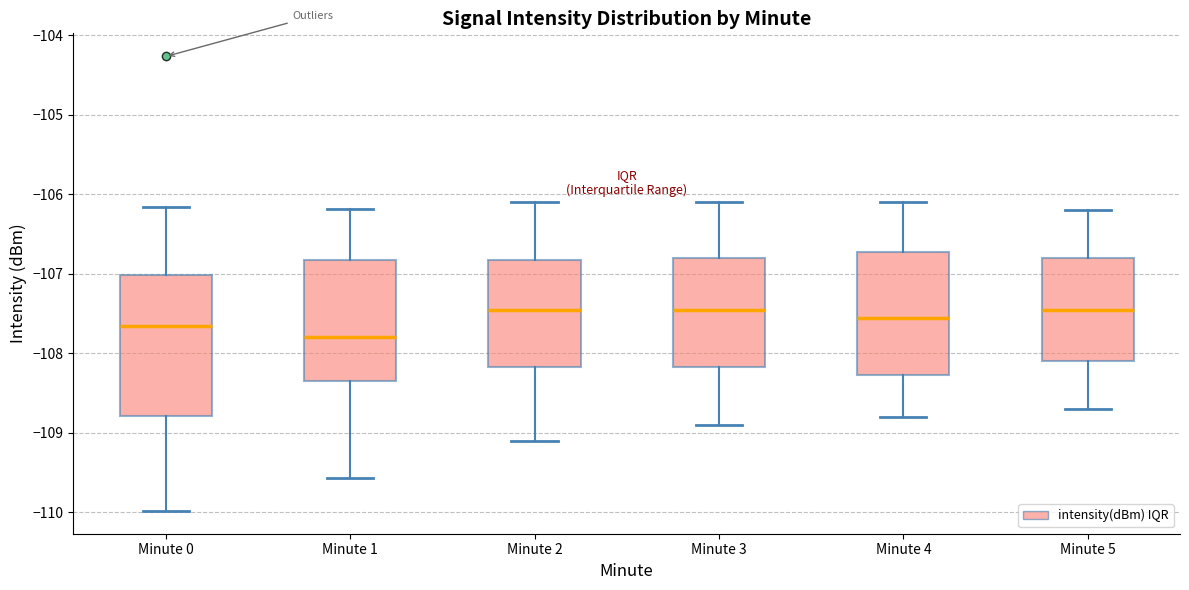

Which box is the tallest, from its lower edge to its upper edge?

Minute 0